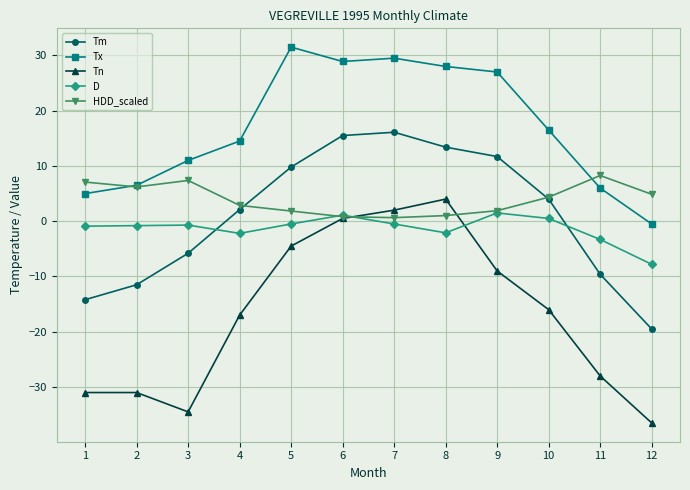

How many interior local valleys does the Tn series have?

1